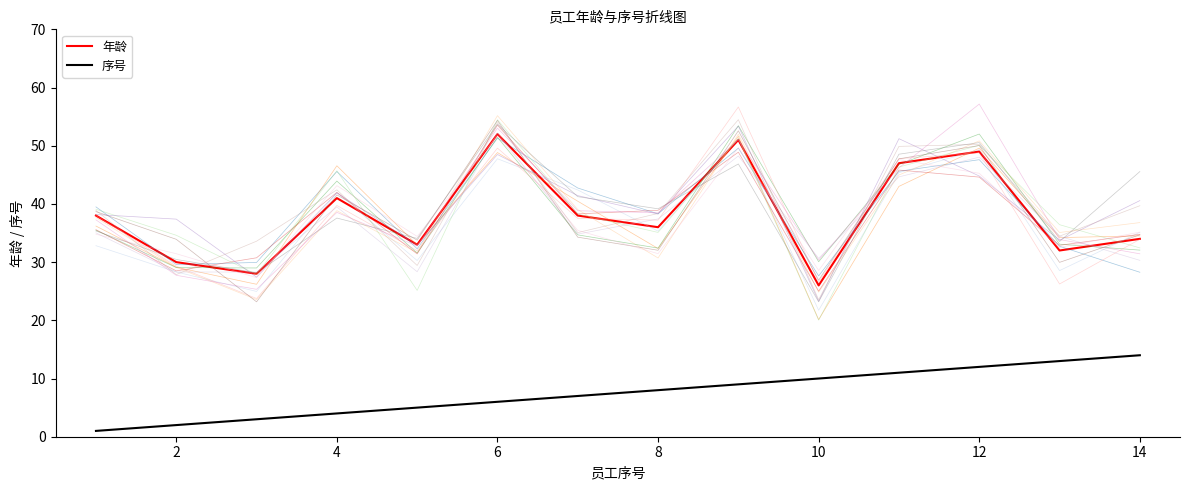

The 序号 series shows 16 at 10. True or false?

False